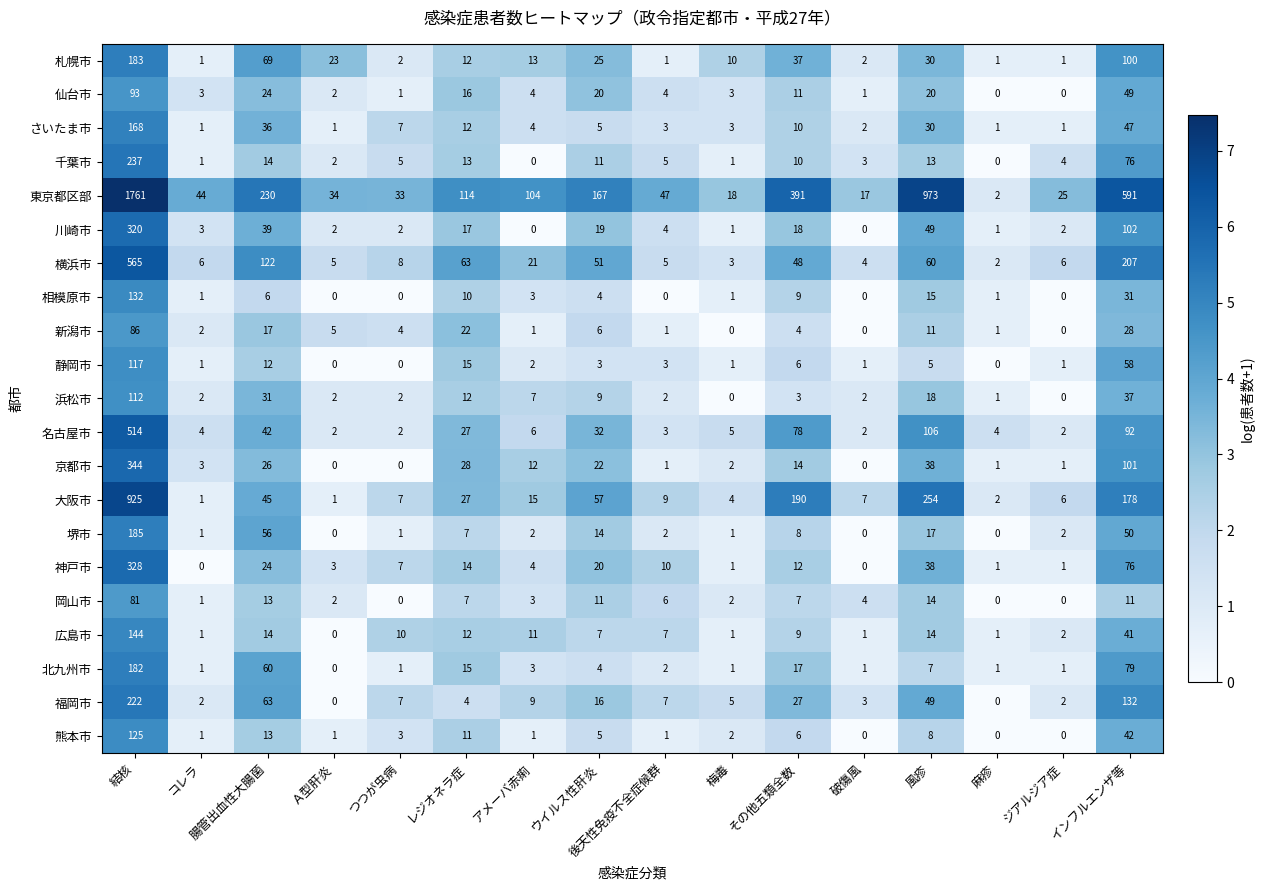

At which category does the chart reach its peak across all series?

結核